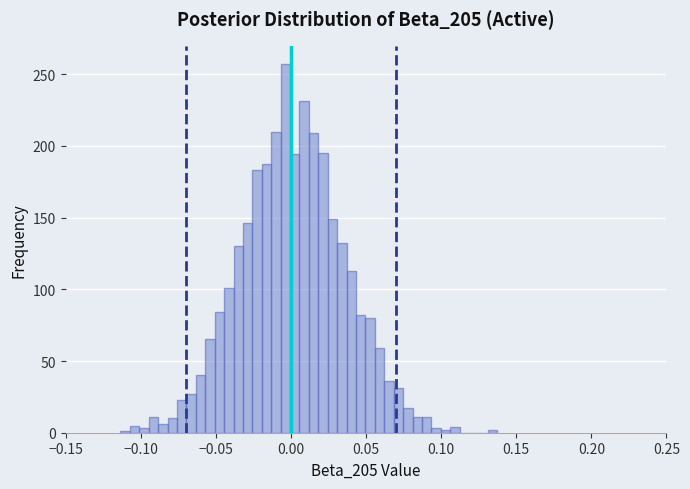

Around what value on the x-axis is the tallest bar? Give the approximate position of its centre, as read against the axis.

-0.005